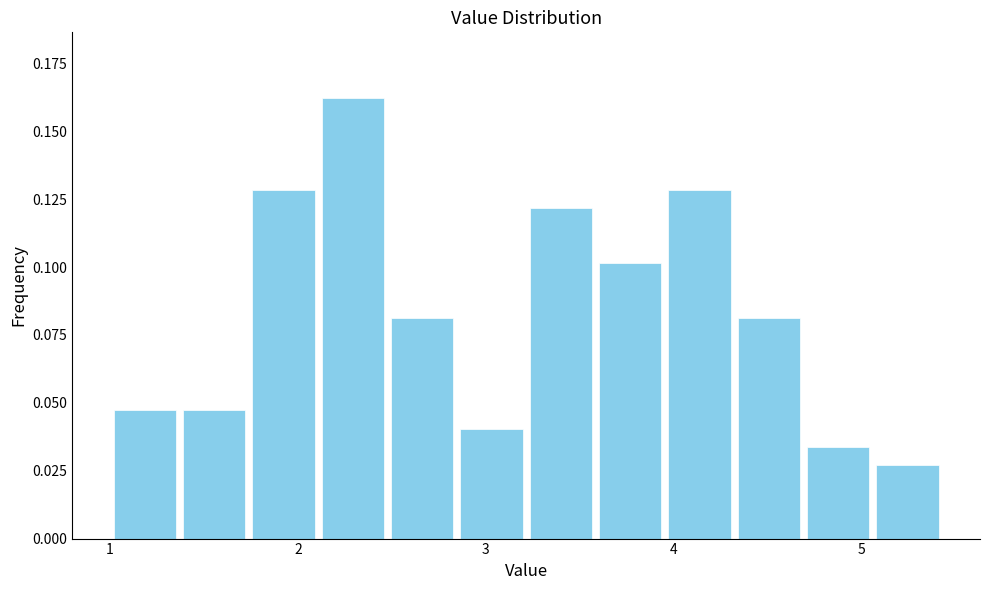

Around what value on the x-axis is the tallest bar? Give the approximate position of its centre, as read against the axis.

2.3